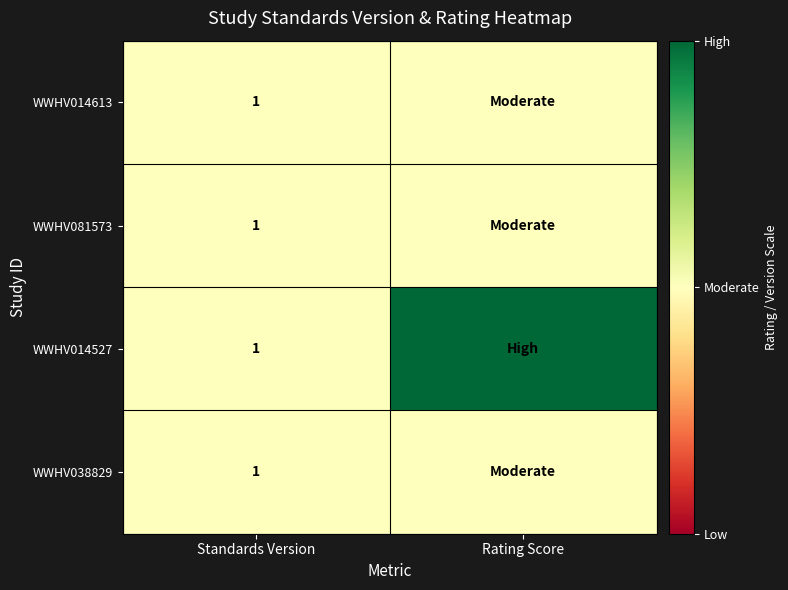

True or false: WWHV038829 has a value of 1 at Standards Version.

True